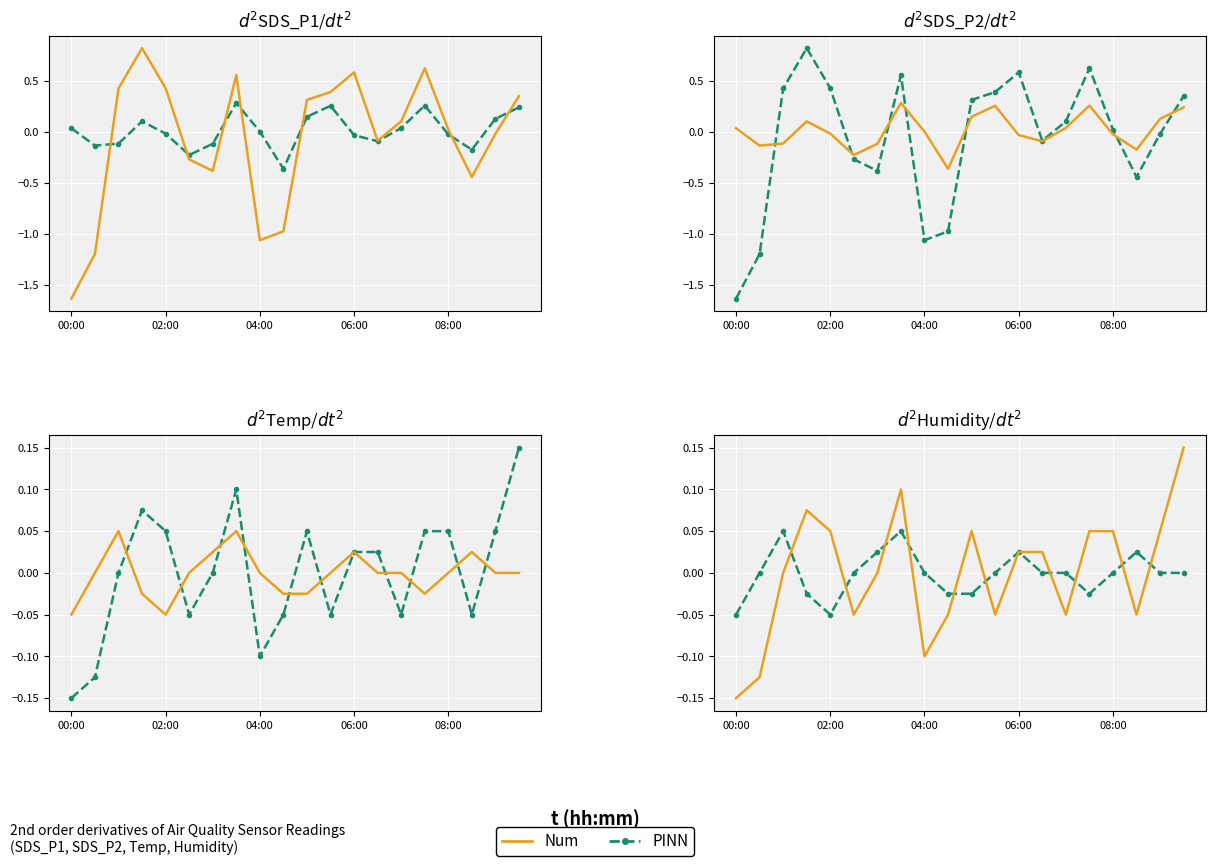

At how many categories does at least one series exceed 0?

14